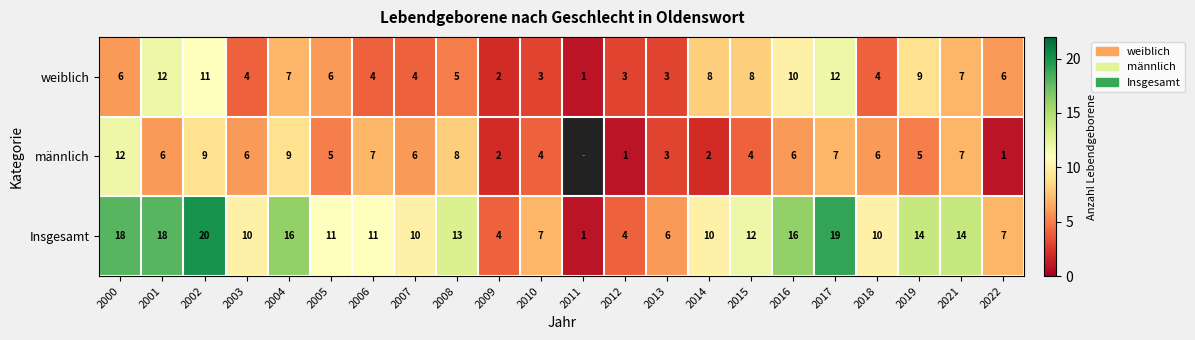

True or false: weiblich has a value of 7 at 2004.

True